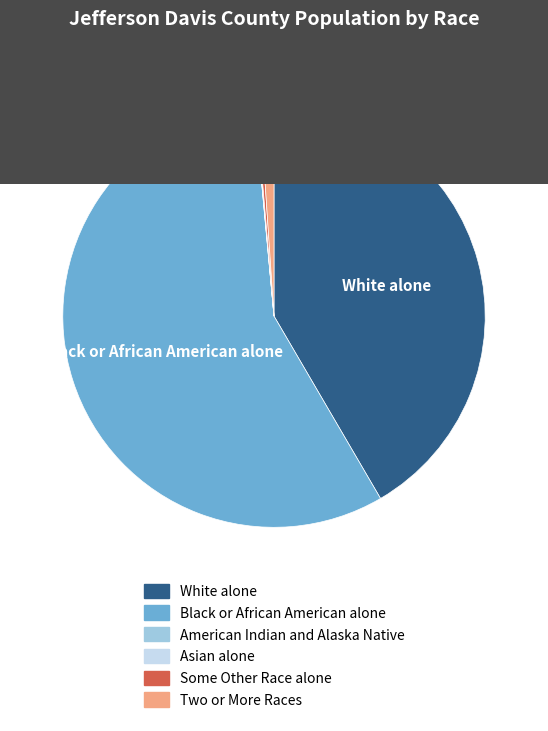

Between Black or African American alone and Two or More Races, which is larger?

Black or African American alone